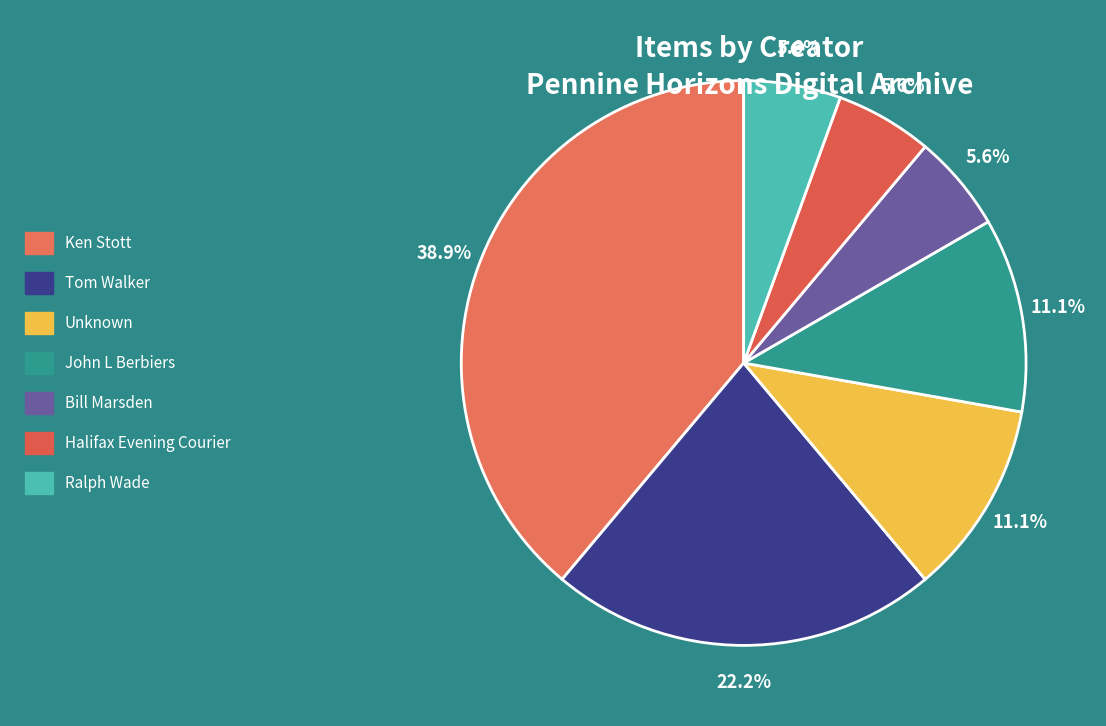

Count the number of slices in the pie.

7